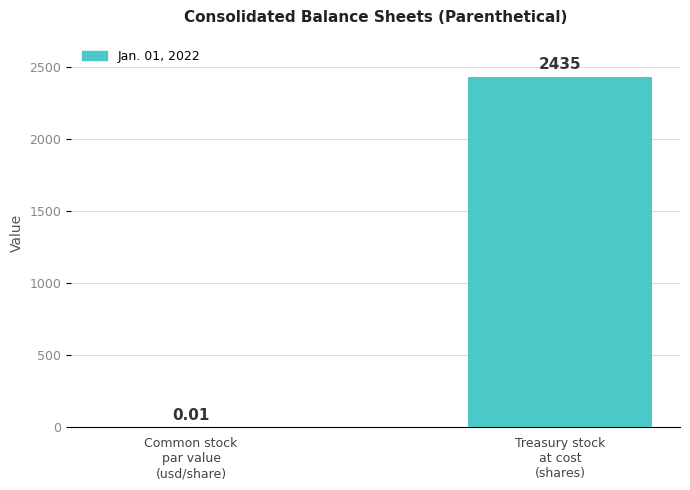

Which category has the highest value across all series?

Treasury stock
at cost
(shares)